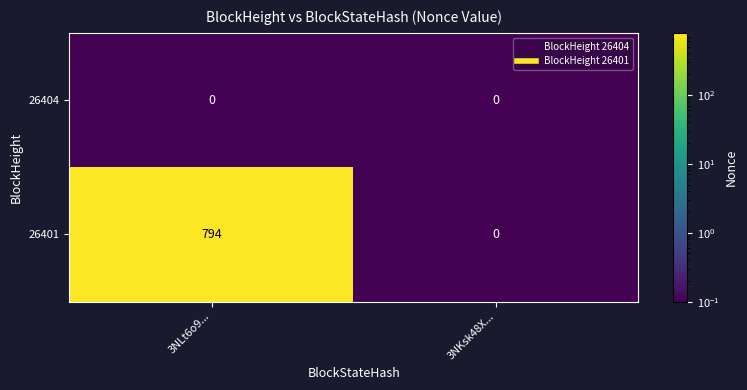

Which category has the highest value across all series?

3NLt6o9...